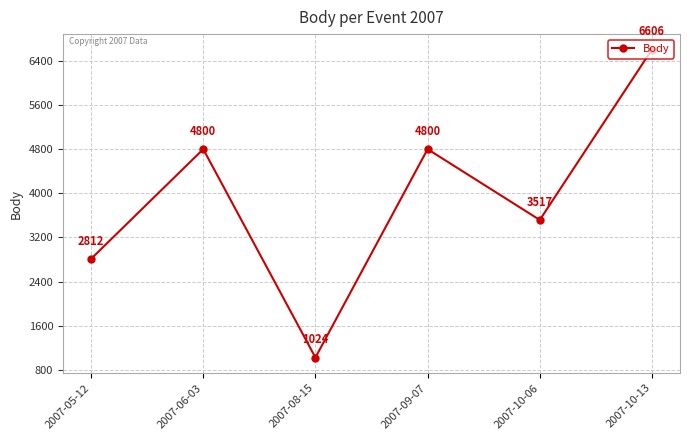

Reading left to right, transcribe all the data shown in this chart.

2007-05-12=2812	2007-06-03=4800	2007-08-15=1024	2007-09-07=4800	2007-10-06=3517	2007-10-13=6606